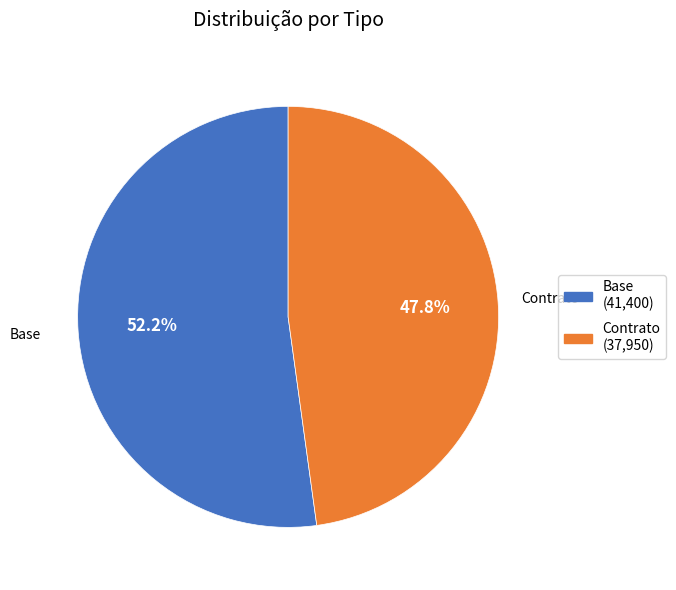

Do Contrato and Base together represent more than half of the pie?

Yes